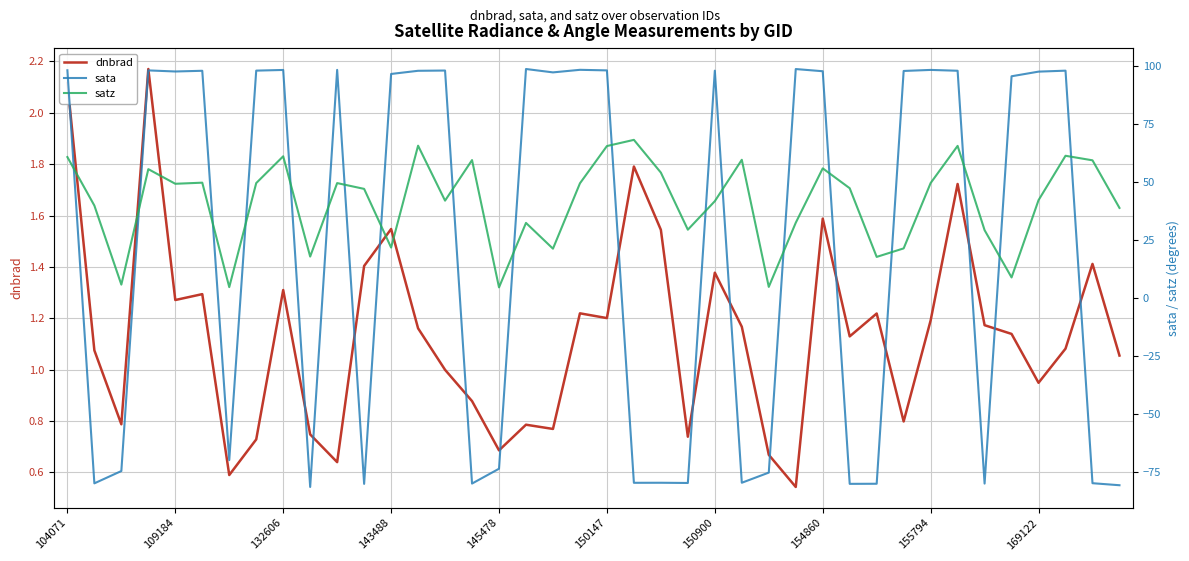

True or false: satz has a value of 19.0 at 34.

False